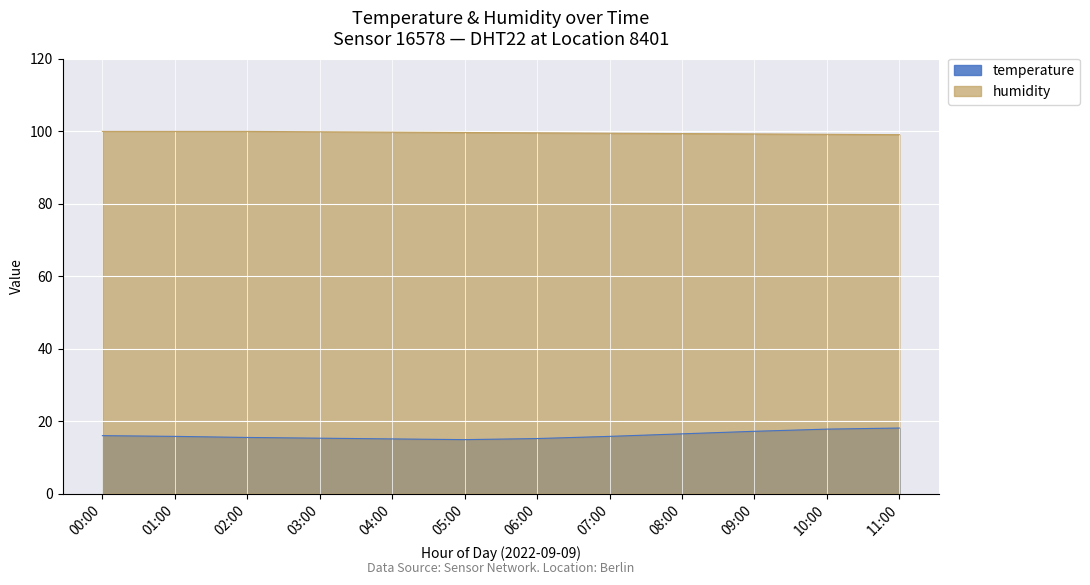

Which series has the largest total across all categories?

humidity